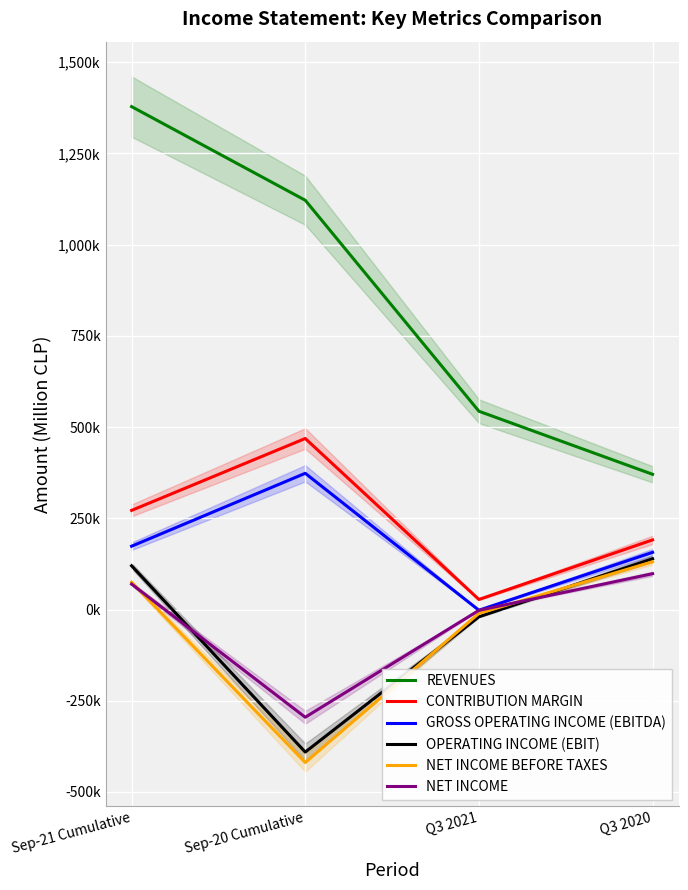

What is the spread (max minus min) of values at Sep-21 Cumulative?

1308340